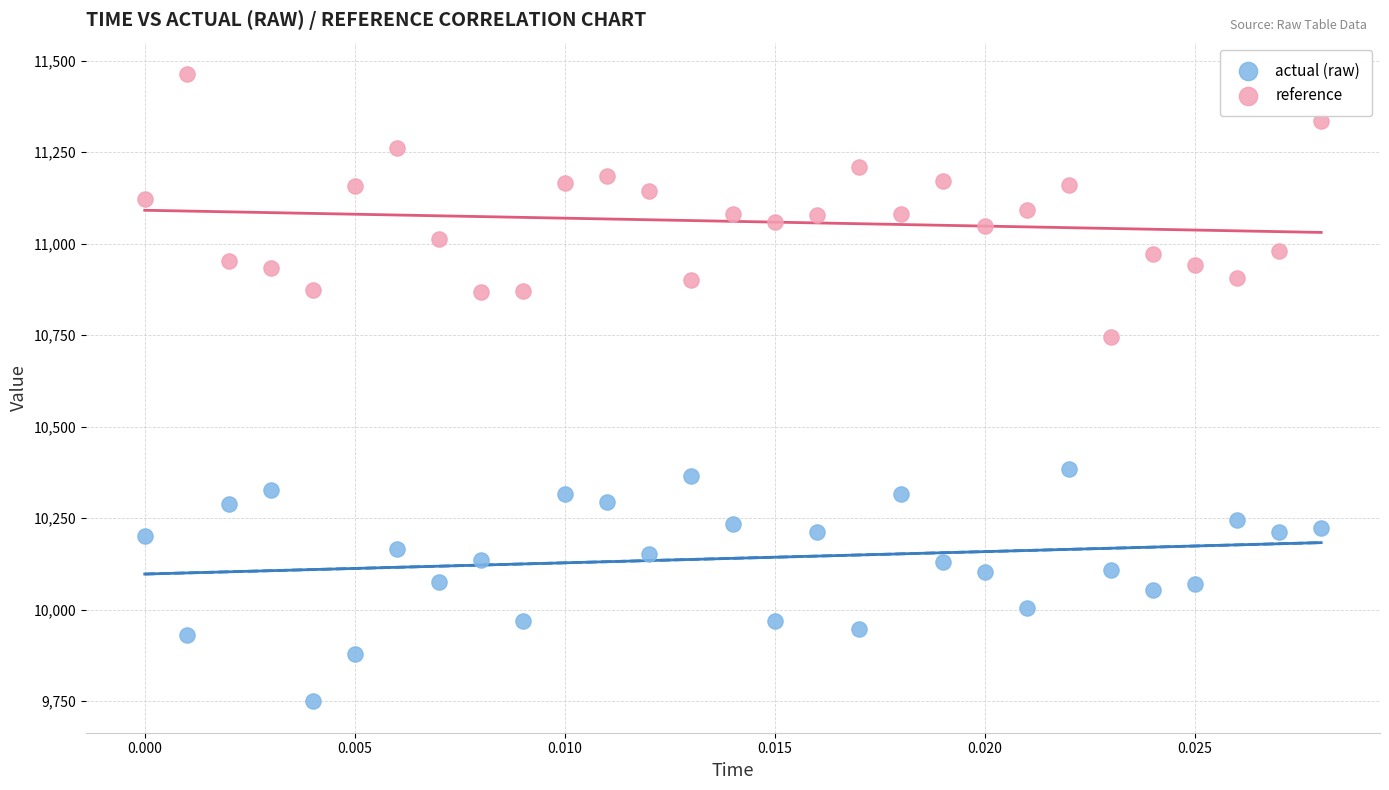

Across all series, what Y value is closest to 10606?

10743.8